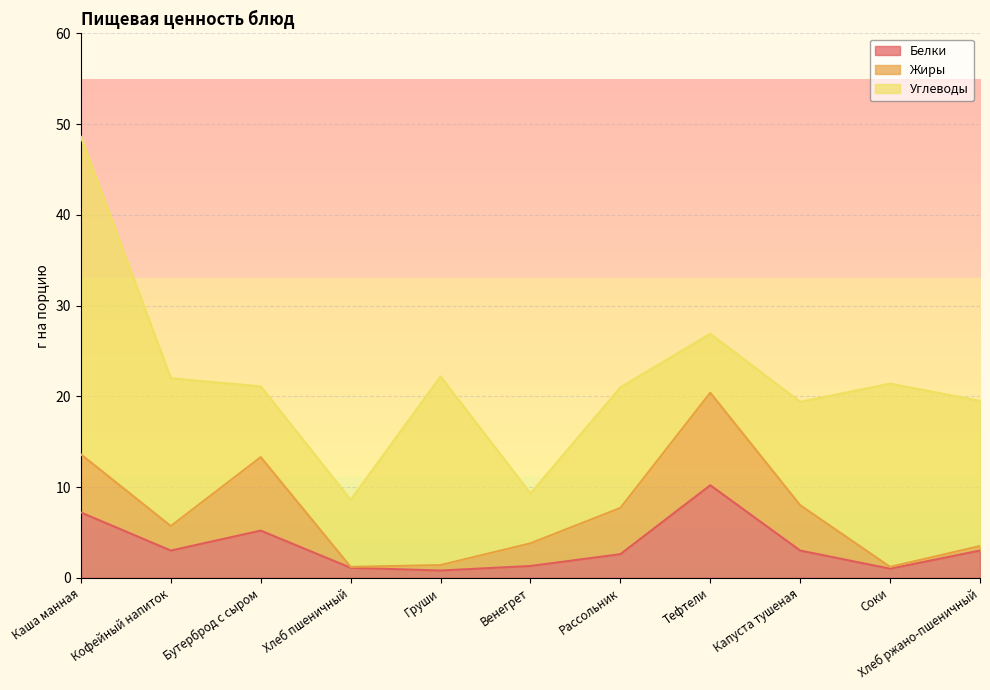

At Рассольник, list the series in order from smallest to largest.

Белки, Жиры, Углеводы